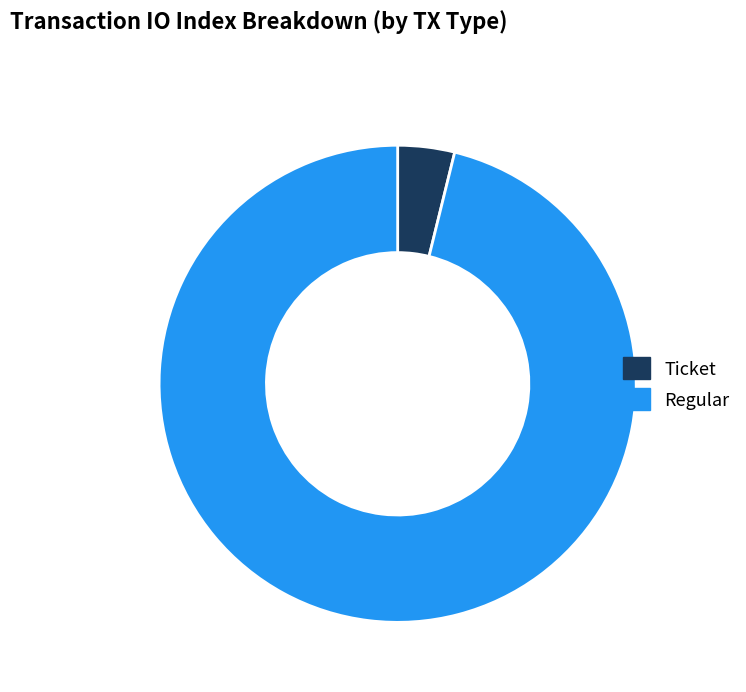

True or false: Ticket accounts for 11% of the total.

False